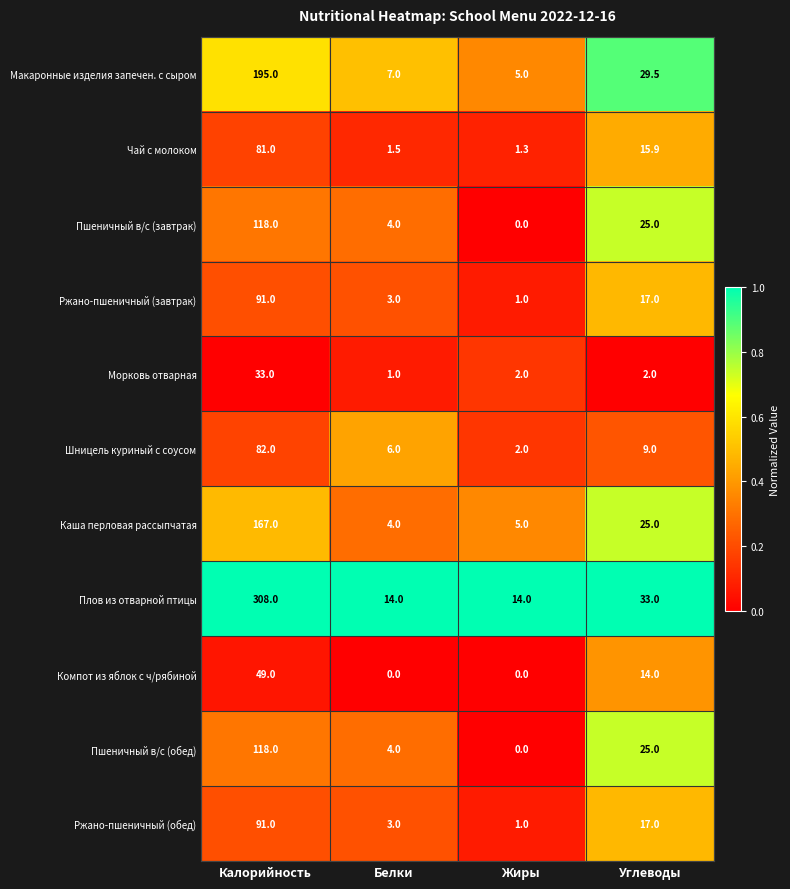

What is the spread (max minus min) of values at Белки?

14.0